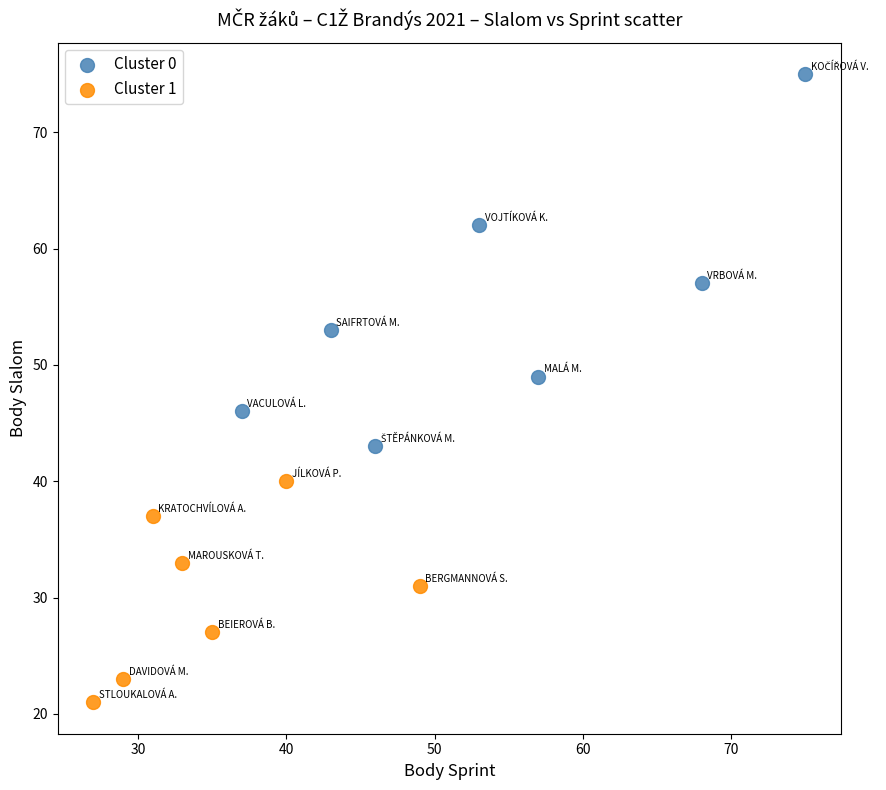

Which series reaches the minimum Y coordinate?

Cluster 1